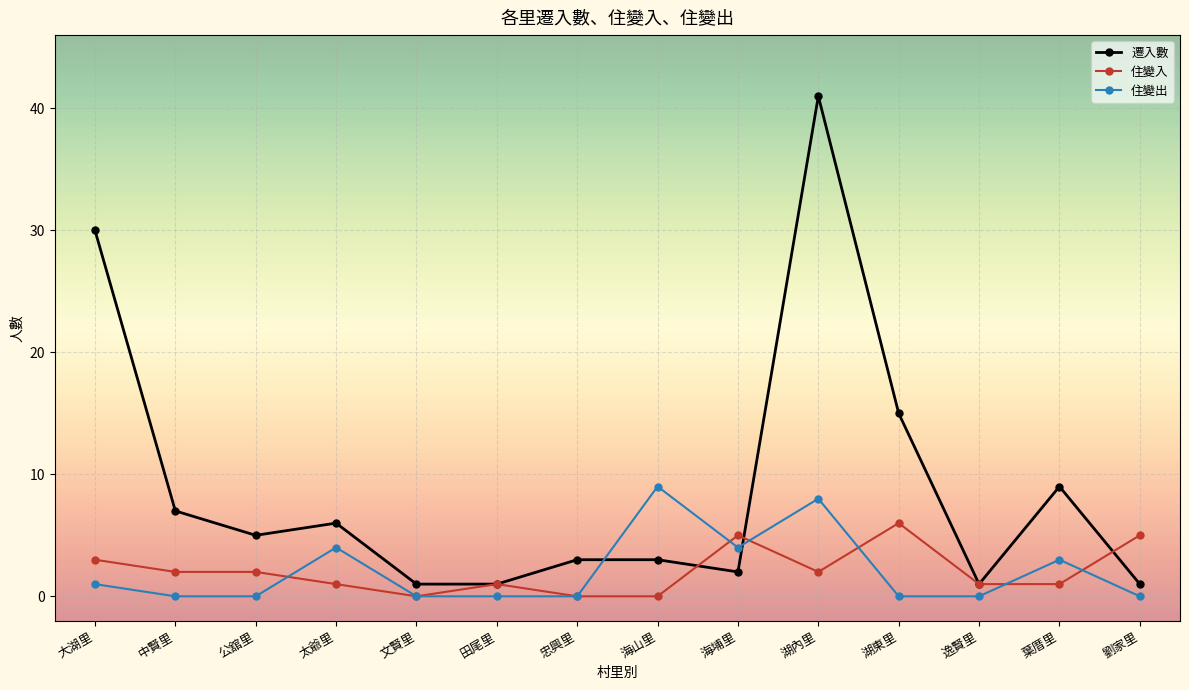

What is the label of the 2nd point from the right?

葉厝里